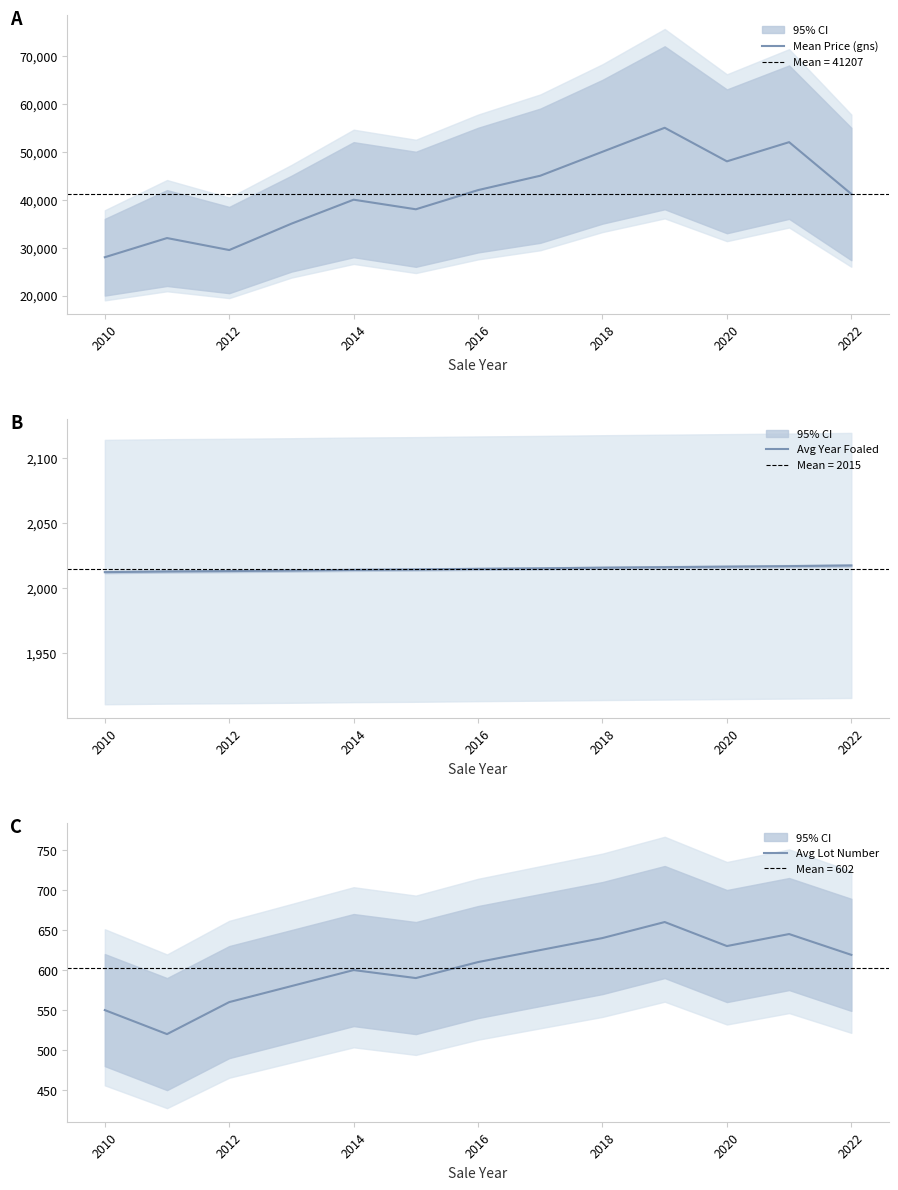

Is it true that Avg Year Foaled equals 1322.9 at 2018?

False